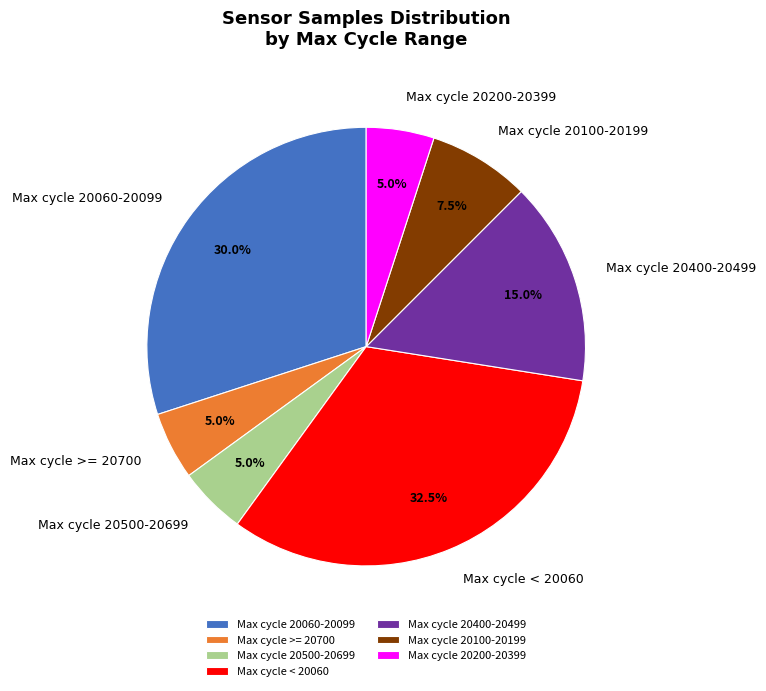

What is the ratio of the value at Max cycle >= 20700 to the value at Max cycle 20200-20399?

1.0